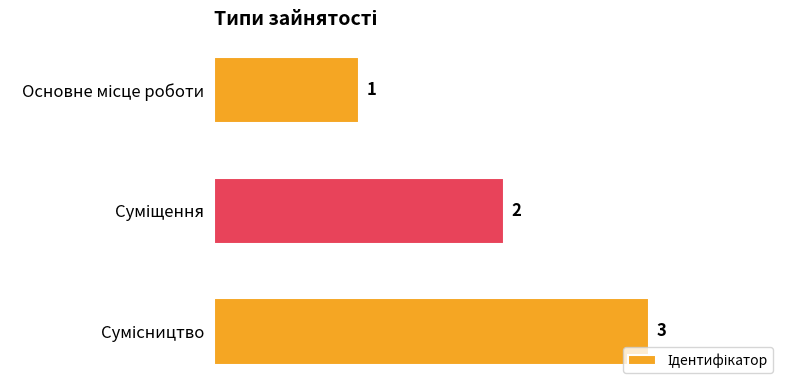

What is the maximum value shown in the chart?

3